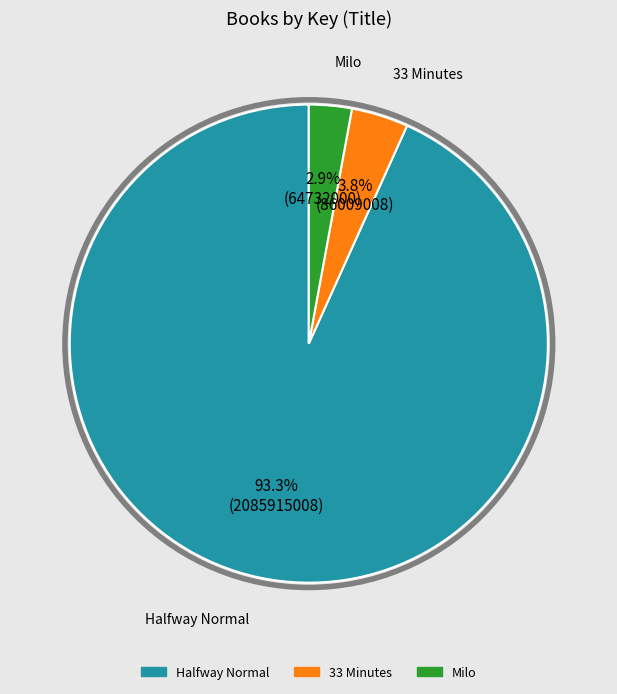

What percentage do 33 Minutes and Milo together represent?

6.7%